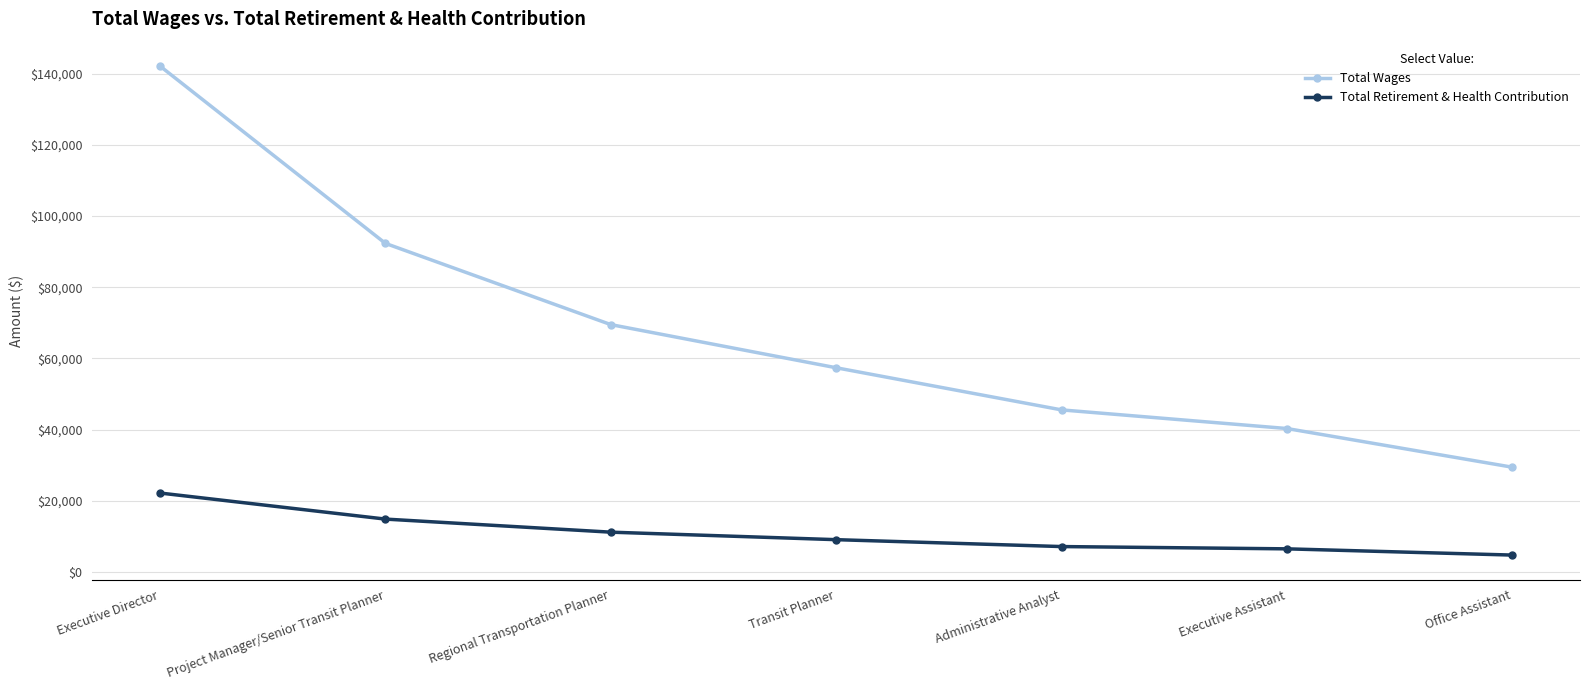

Which label corresponds to the smallest value in the chart?

Office Assistant